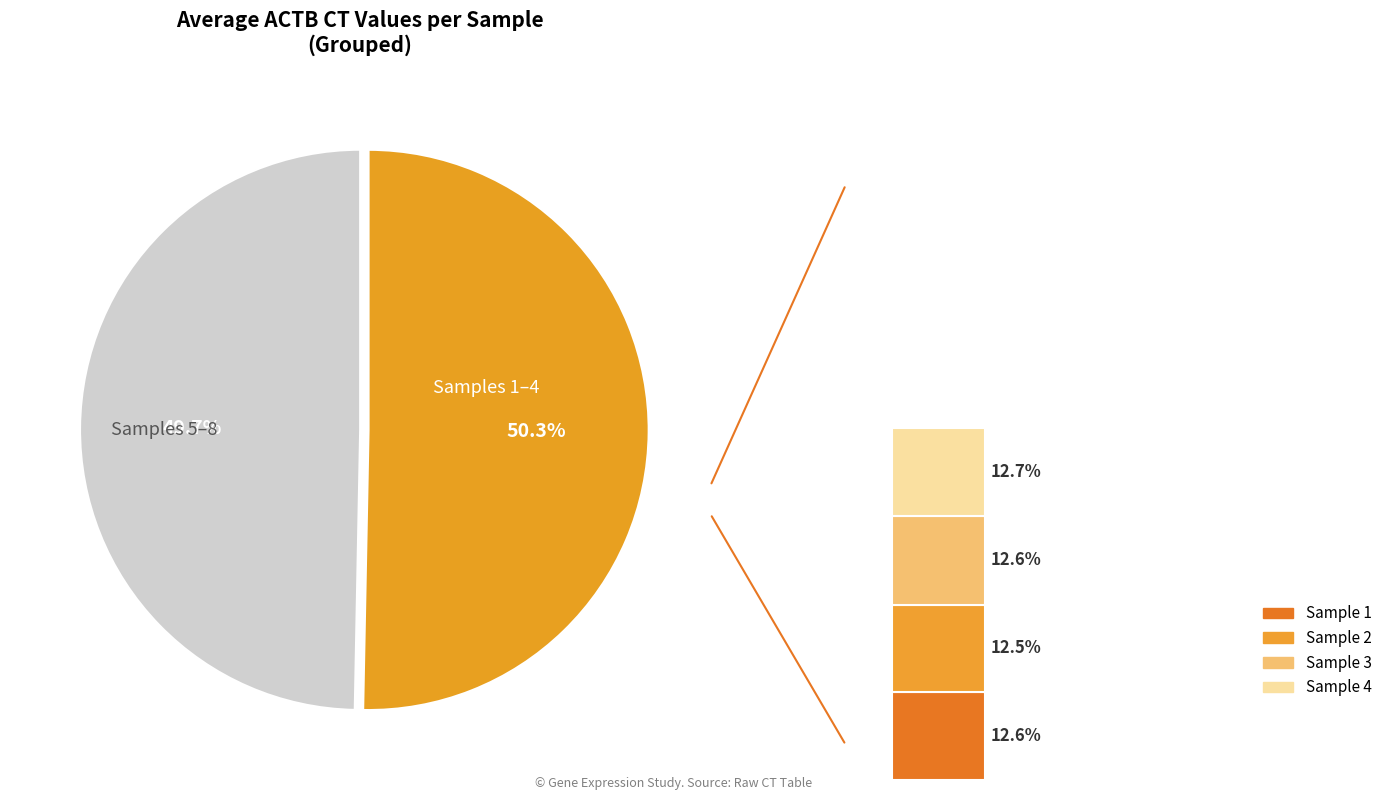

To the nearest percent, what is the combined percentage of Sample 4 and Sample 3?

25%